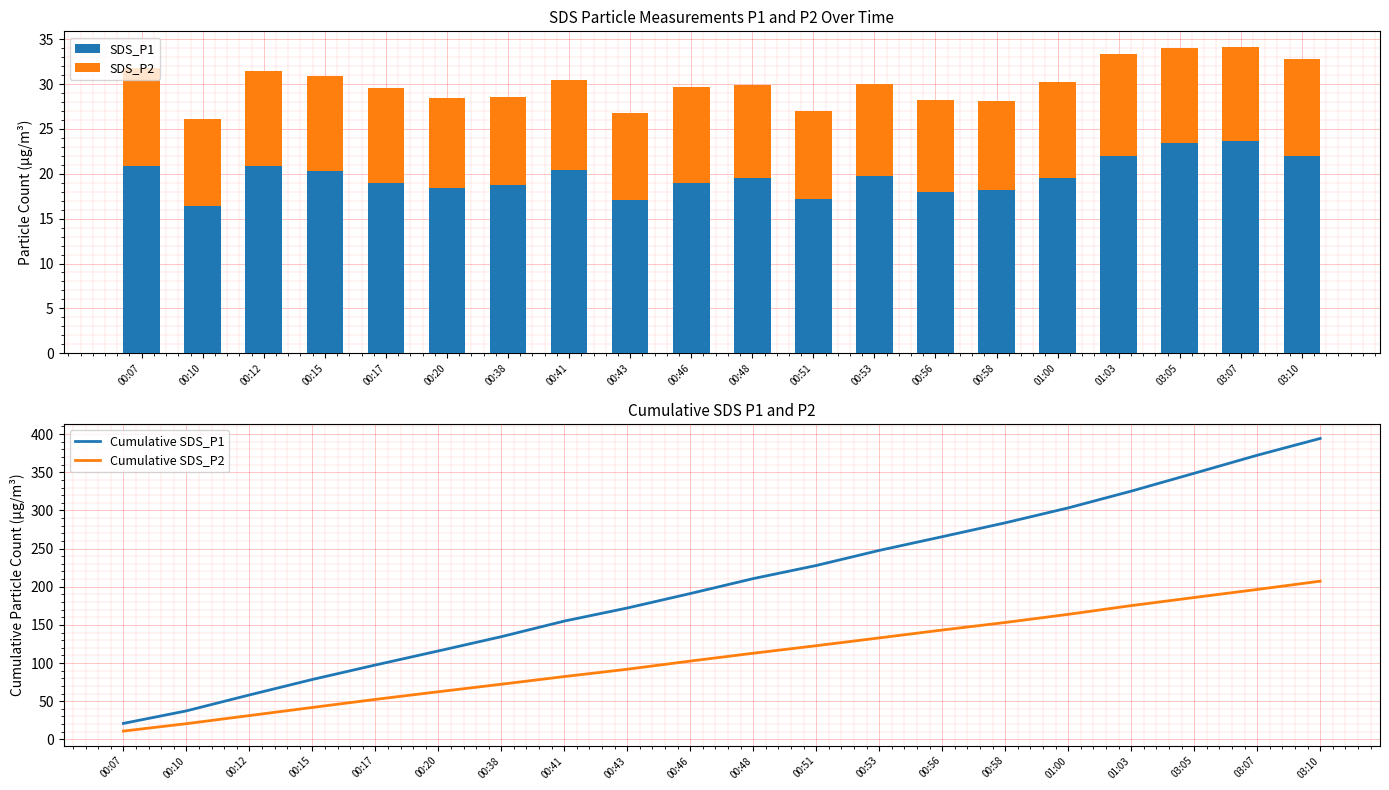

Is the value of SDS_P2 at 01:03 greater than the value of Cumulative SDS_P1 at 00:46?

No